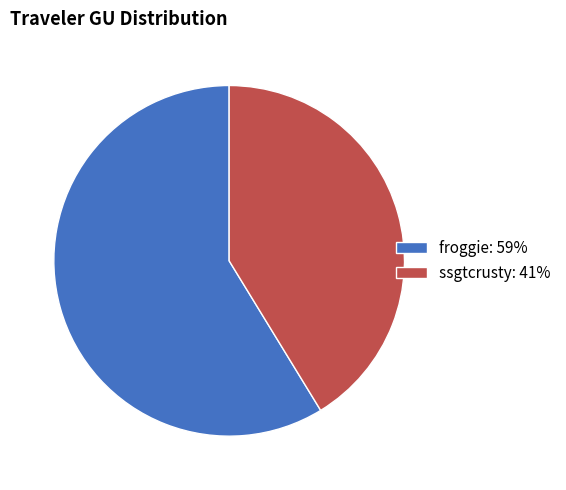

Which category has the smallest portion of the pie?

ssgtcrusty